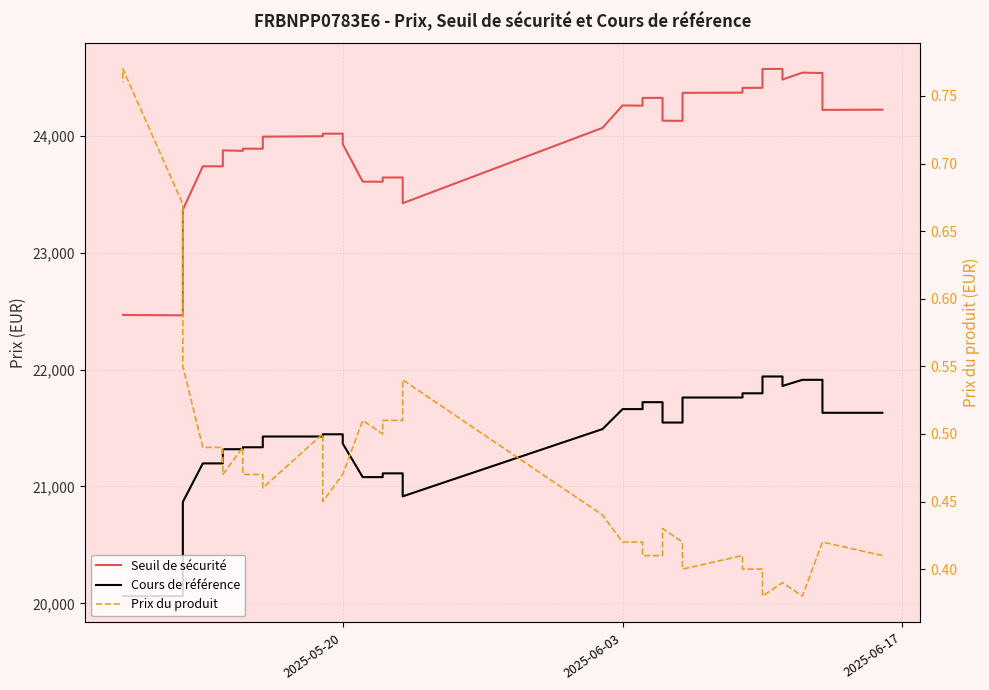

How many lines are shown in the chart?

3